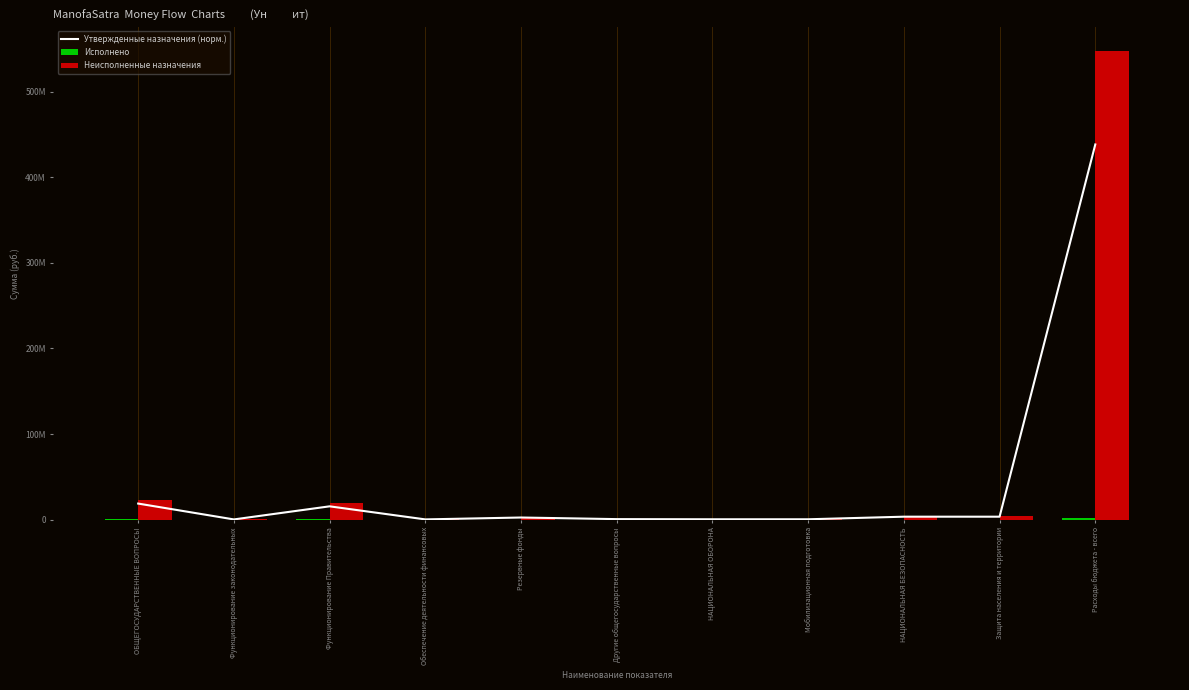

List the series in order of their peak value, lowest first.

Исполнено, Утвержденные назначения (норм.), Неисполненные назначения